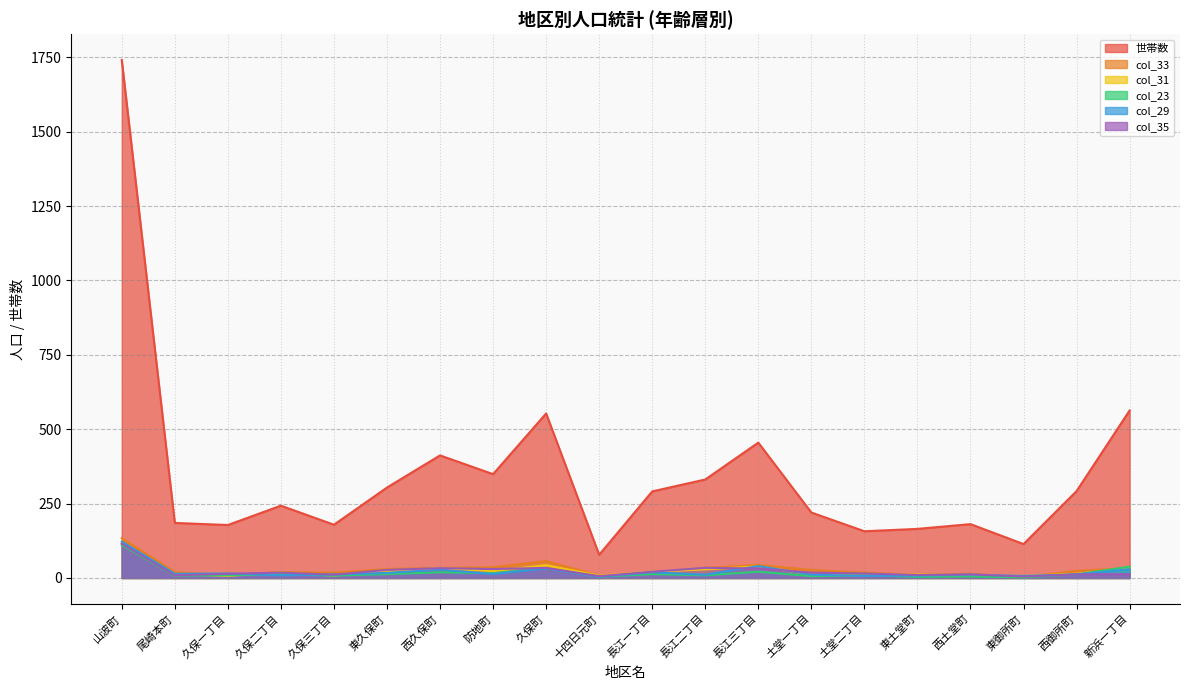

True or false: col_35 has a value of 2 at 東御所町.

False